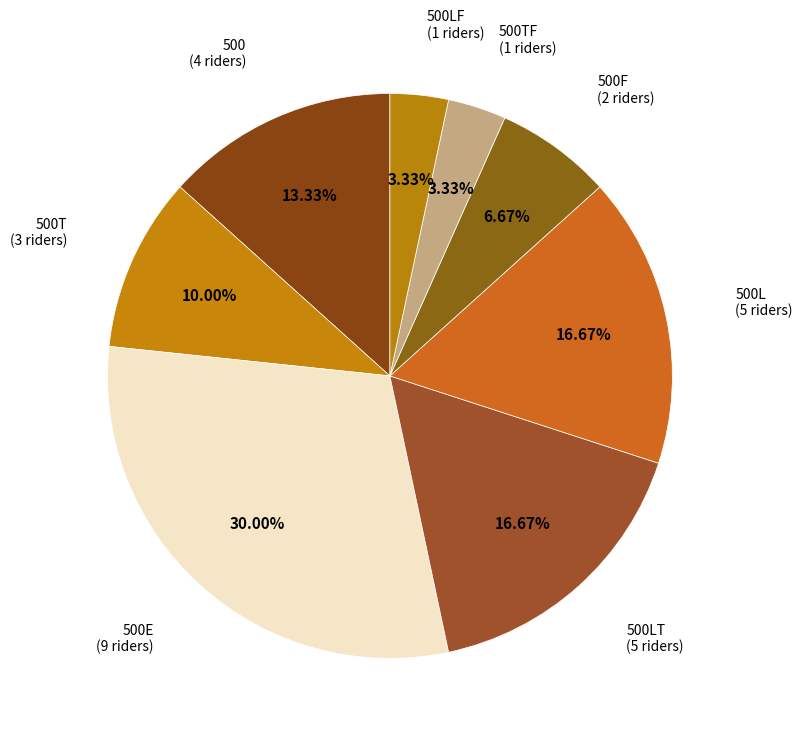

Which category has the biggest portion of the pie?

500E